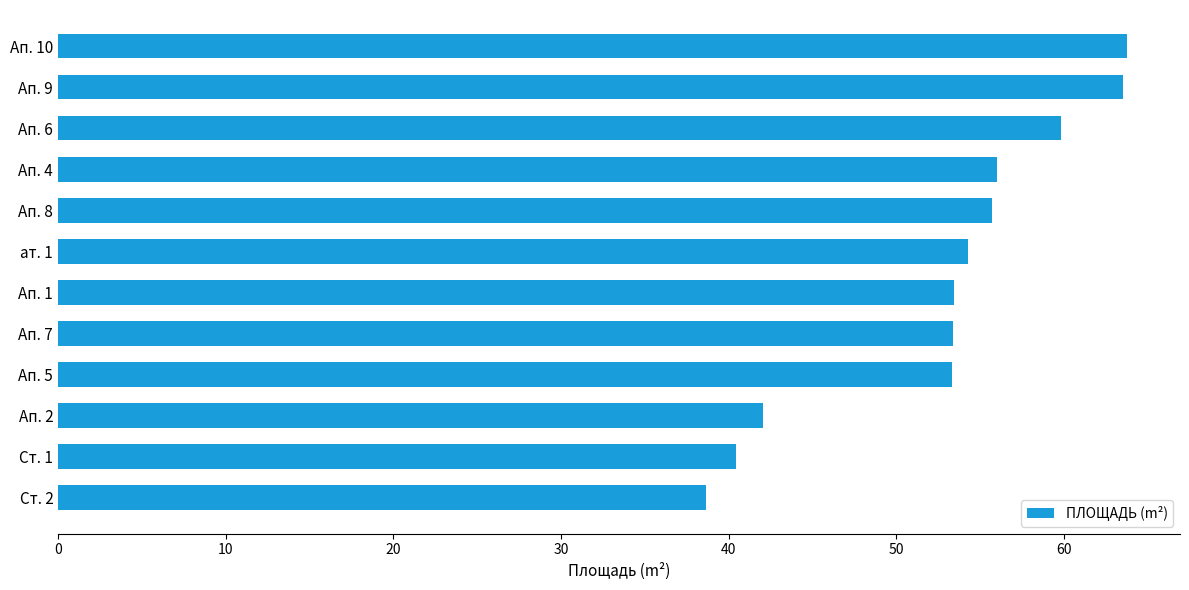

Which has a higher value, Ап. 8 or Ап. 5?

Ап. 8